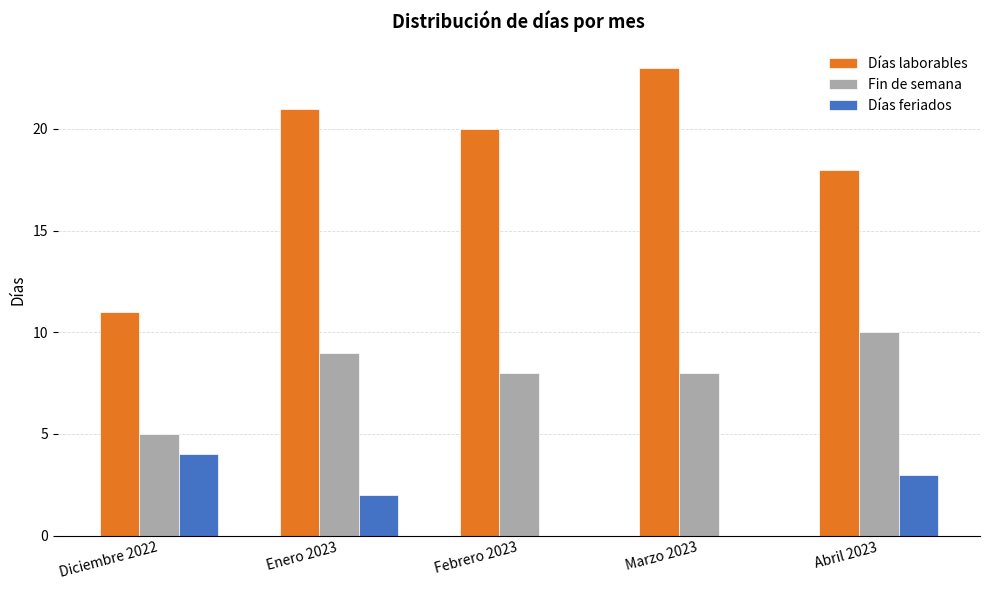

What is the sum of all Fin de semana values?

40